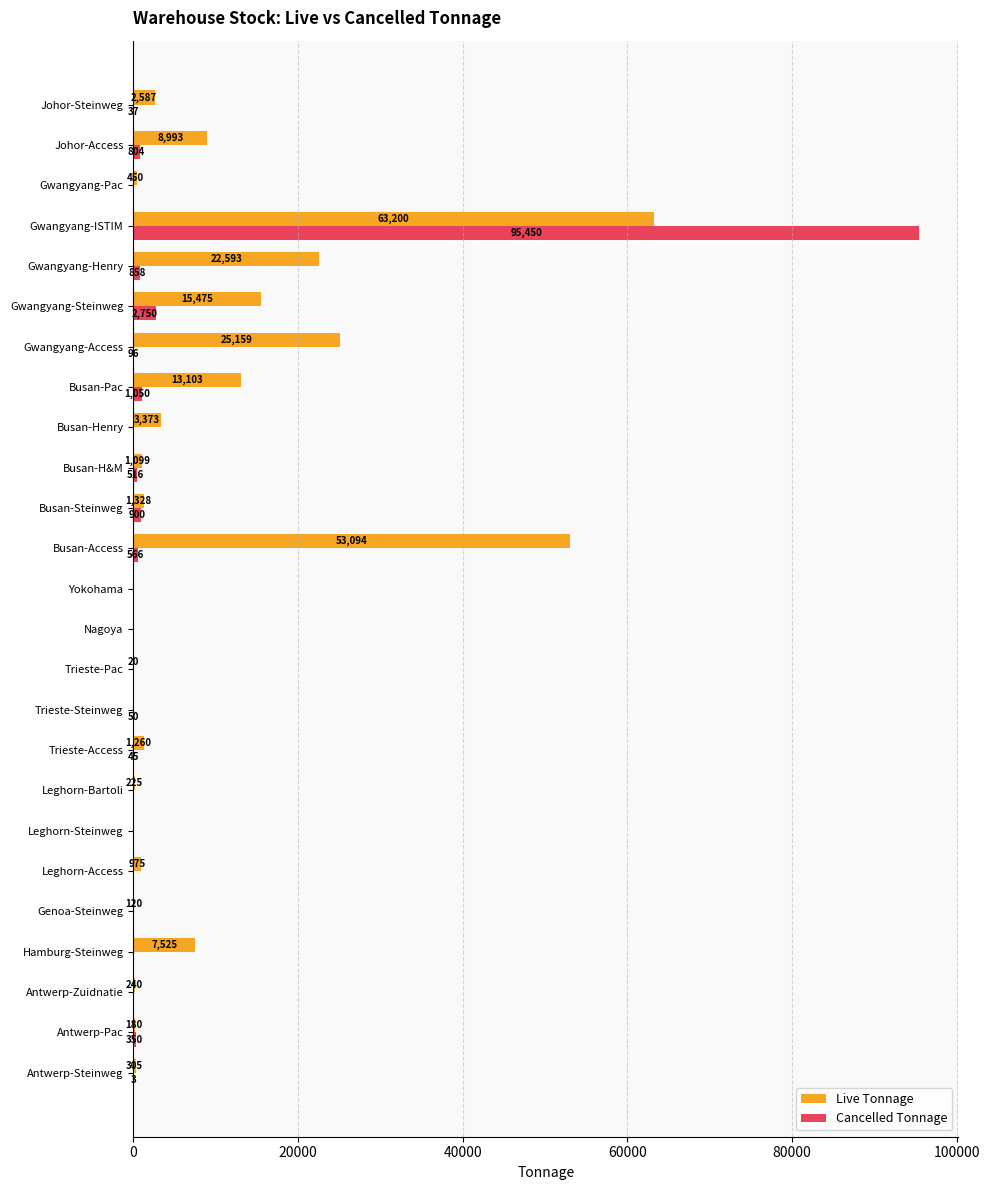

What are all the series names shown in the legend?

Live Tonnage, Cancelled Tonnage